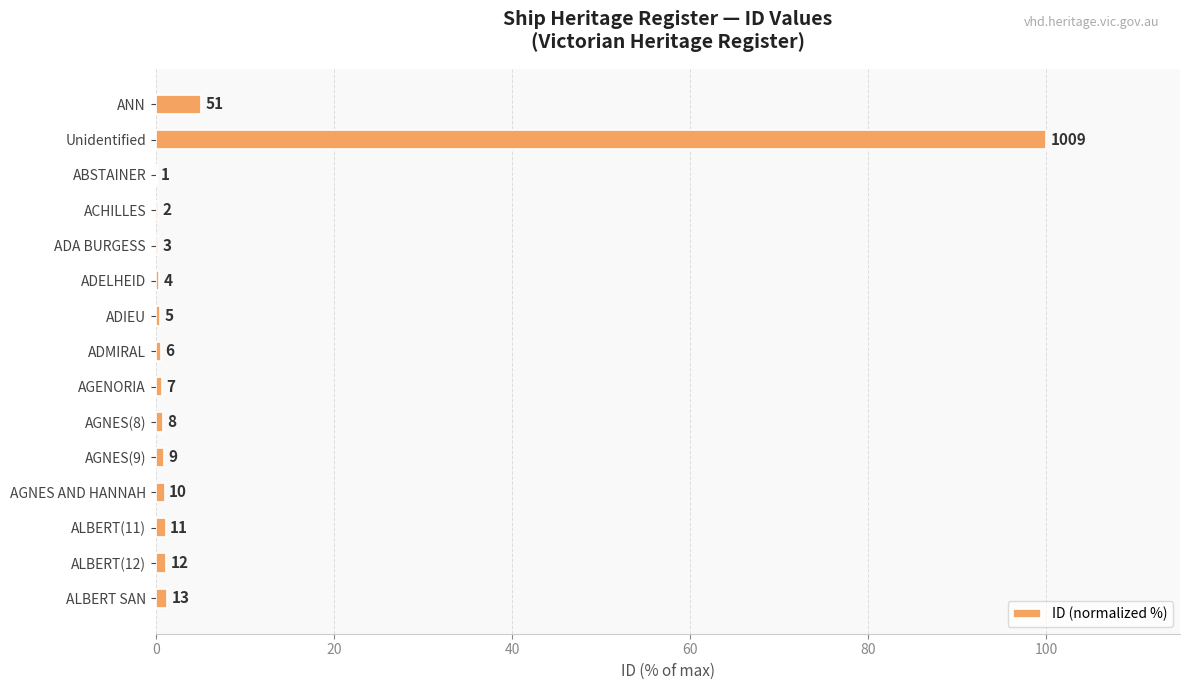

Are the bars horizontal?

Yes